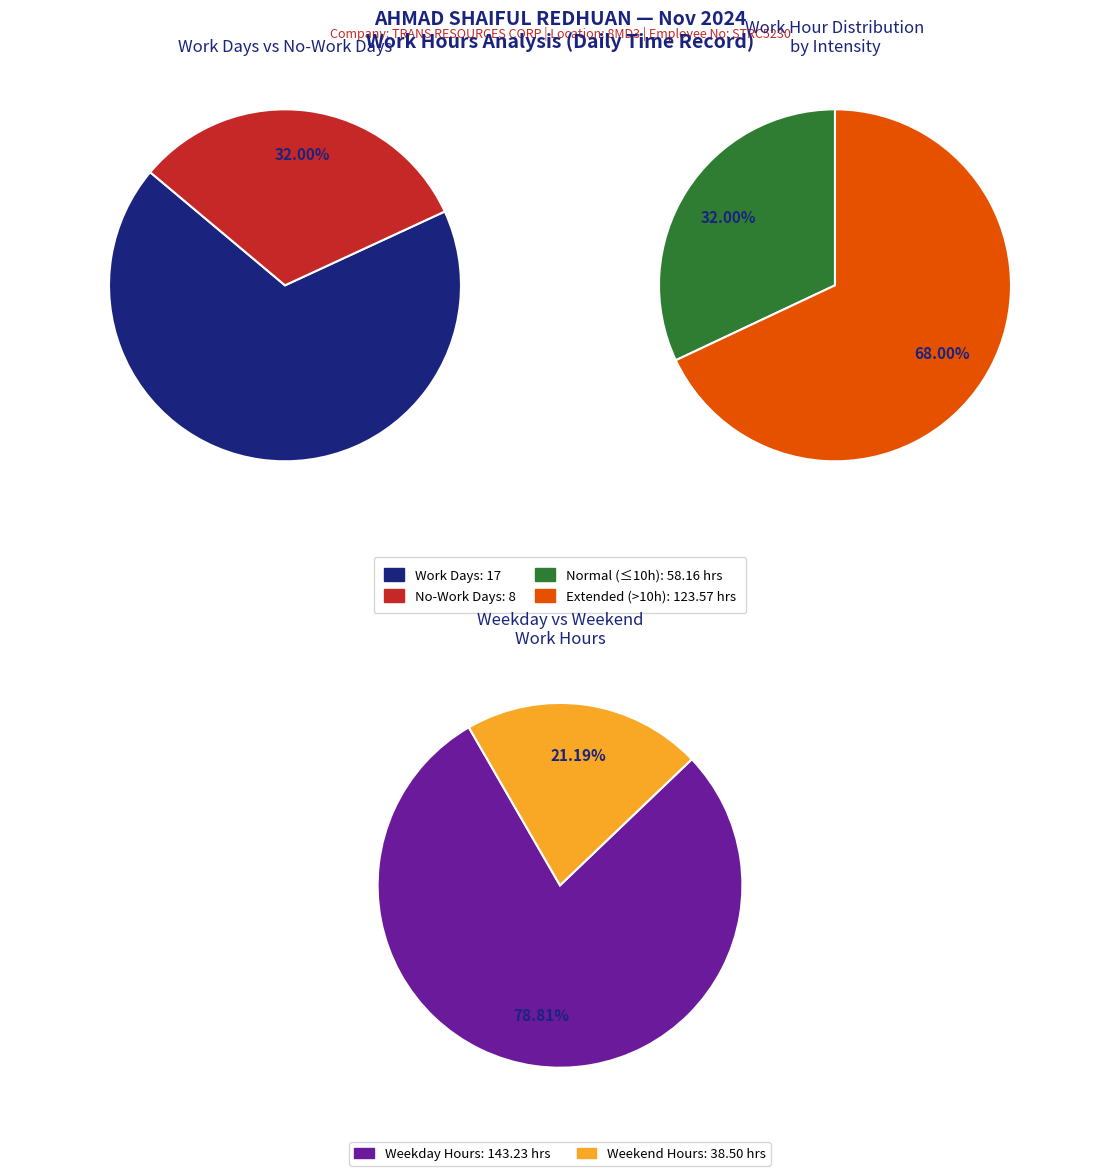

Is the sum of 24 and 21 greater than half?

No